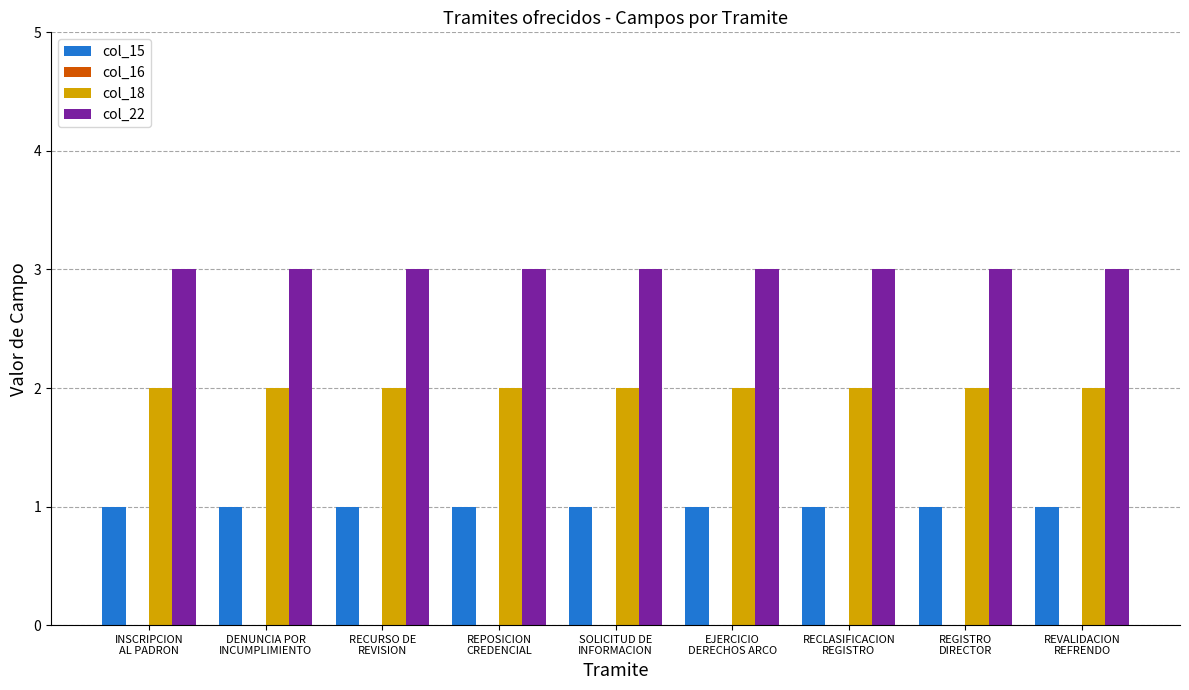

List the series in order of their overall mean, lowest first.

col_15, col_18, col_22